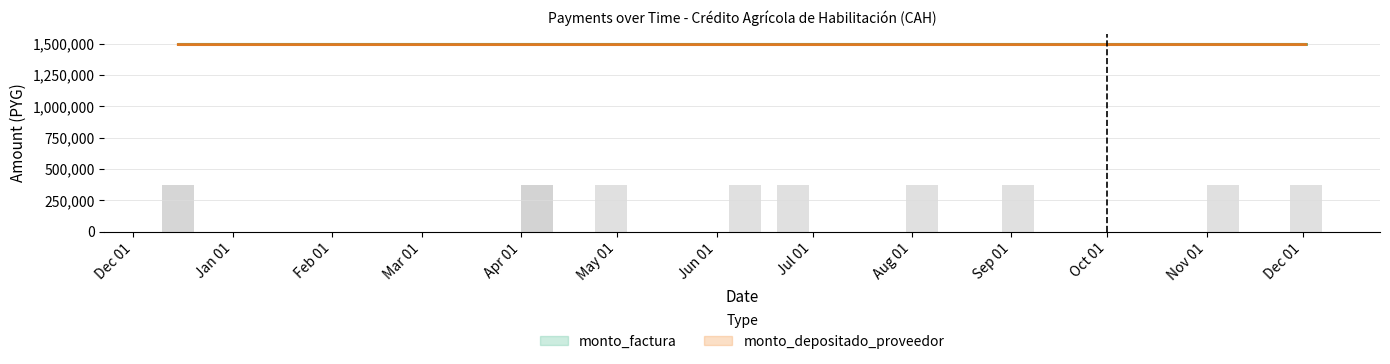

What is the difference between the values at May 01 and Dec 01?

286